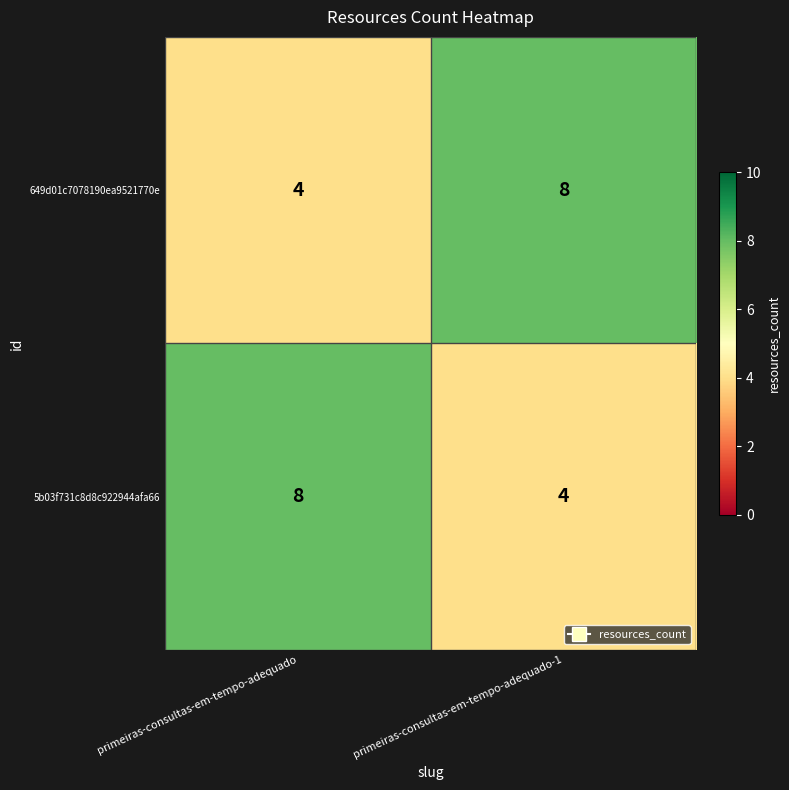

The 649d01c7078190ea9521770e series shows 8 at primeiras-consultas-em-tempo-adequado-1. True or false?

True